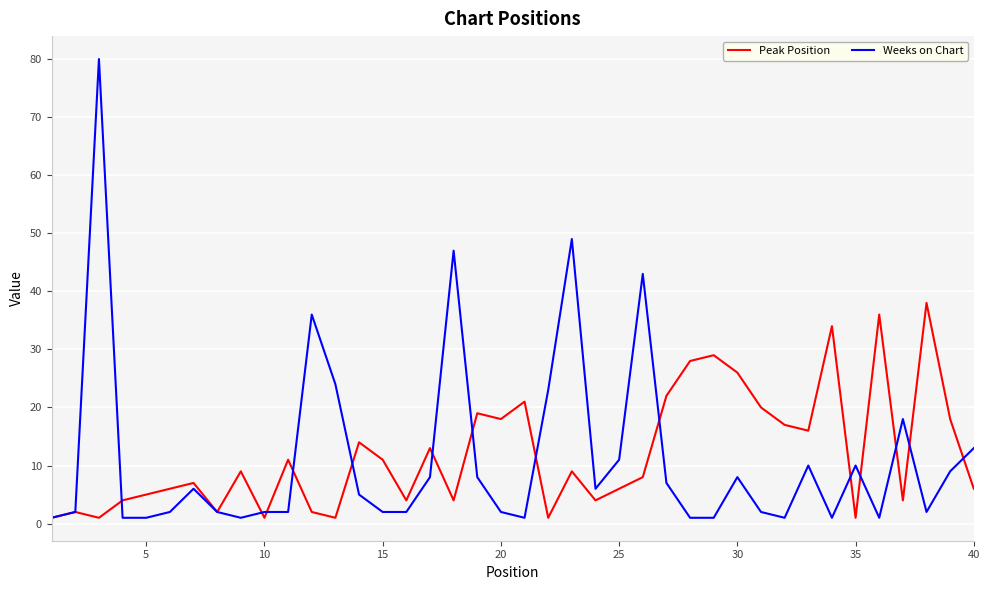

What is the maximum value shown in the chart?

80